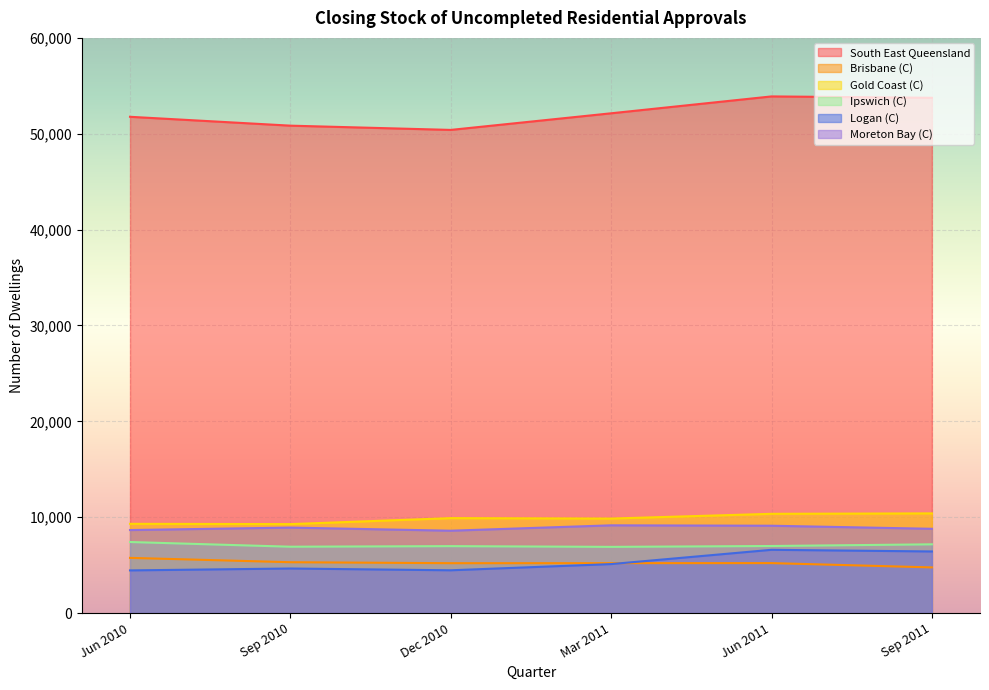

True or false: Brisbane (C) and Gold Coast (C) intersect in this chart.

False